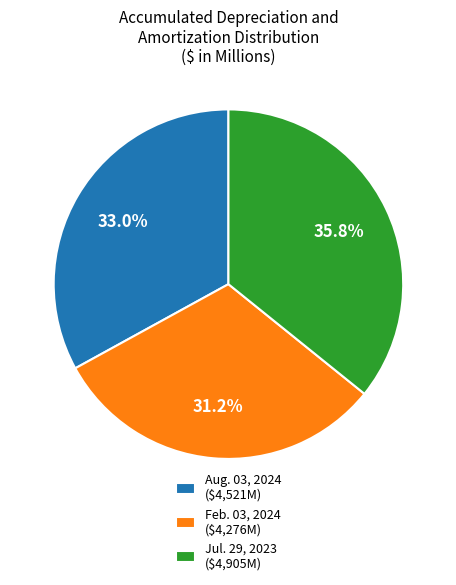

Which slice is the smallest?

Feb. 03, 2024